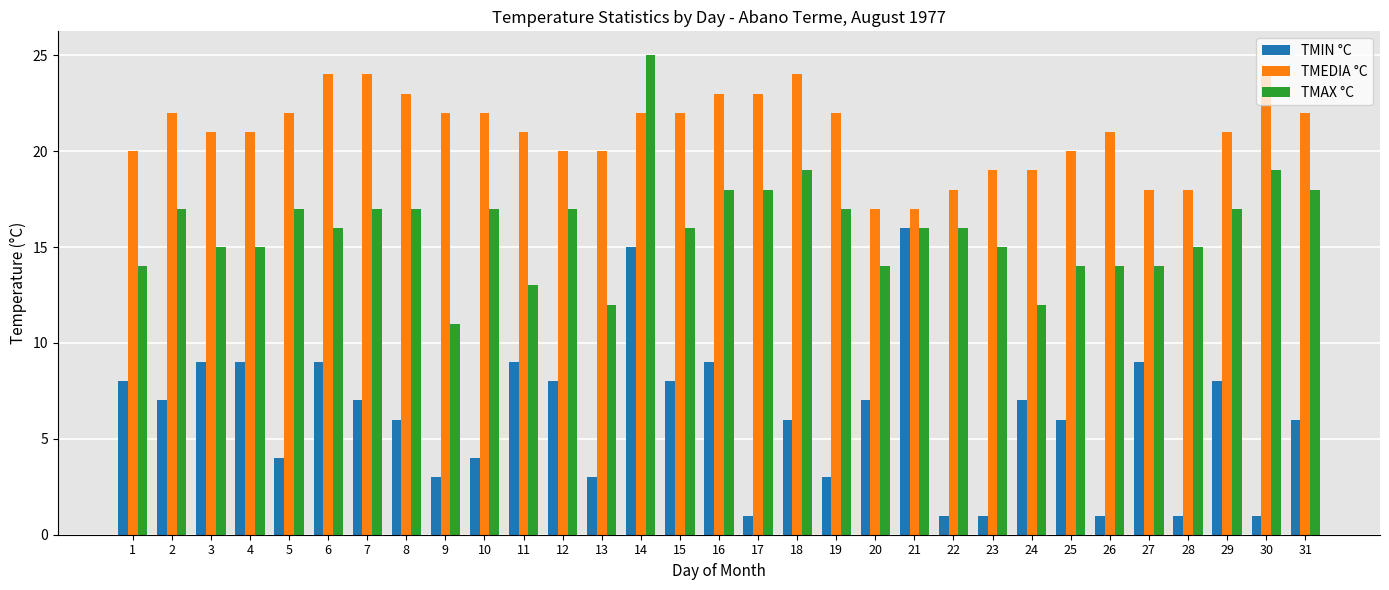

Which label corresponds to the largest value in the chart?

14